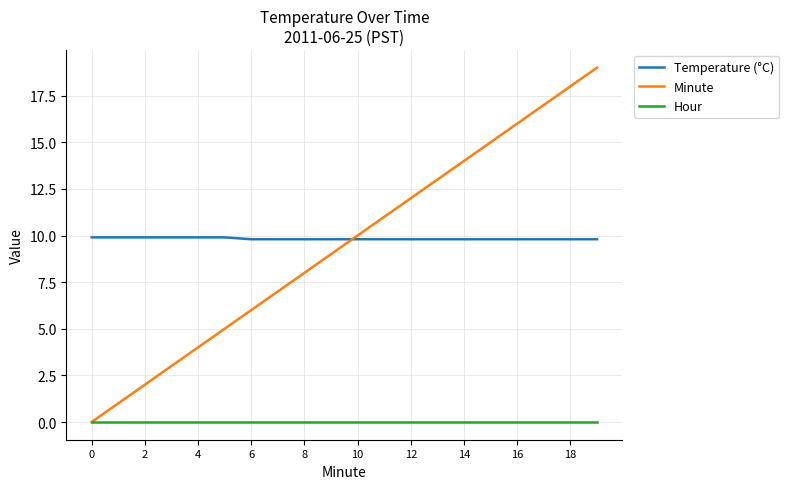

What is the maximum value for Temperature (°C)?

9.9